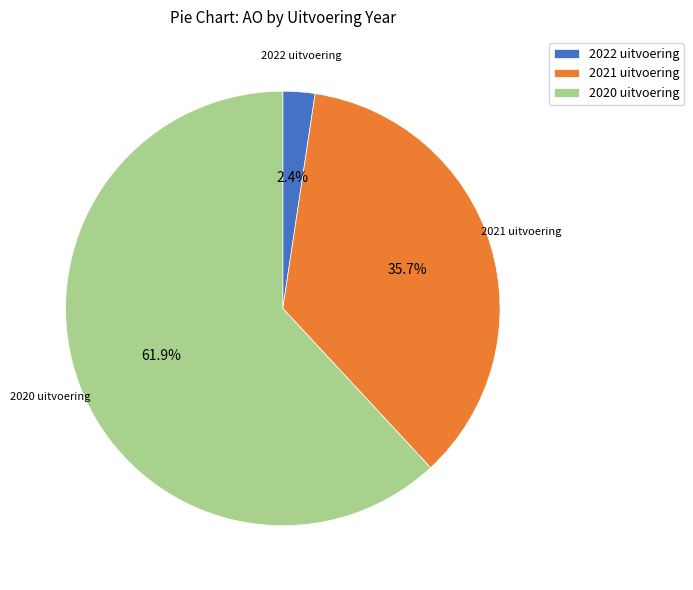

Which category has the smallest portion of the pie?

2022 uitvoering